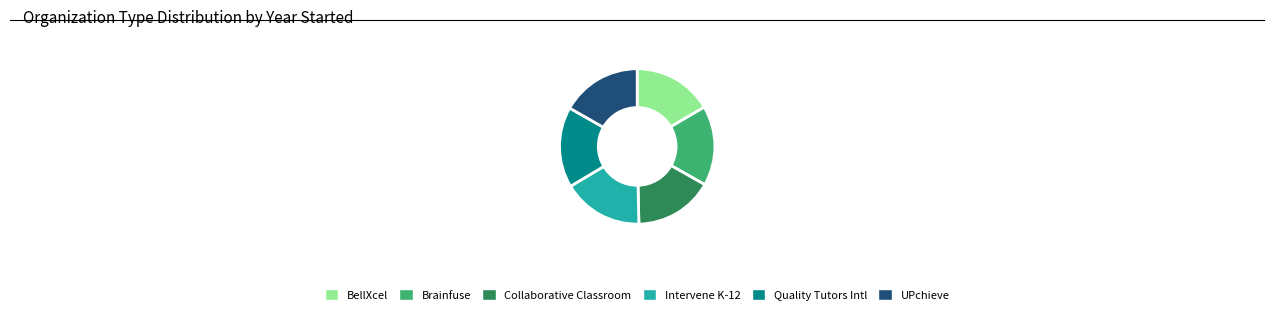

Is there any slice that represents more than half of the pie?

No